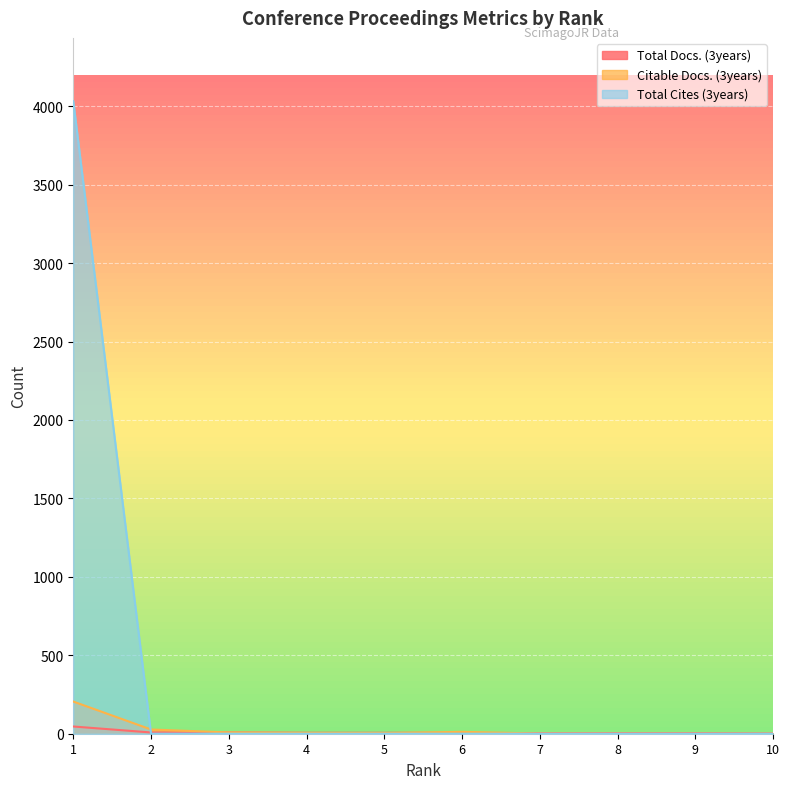

Which series has the widest spread of values?

Total Cites (3years)